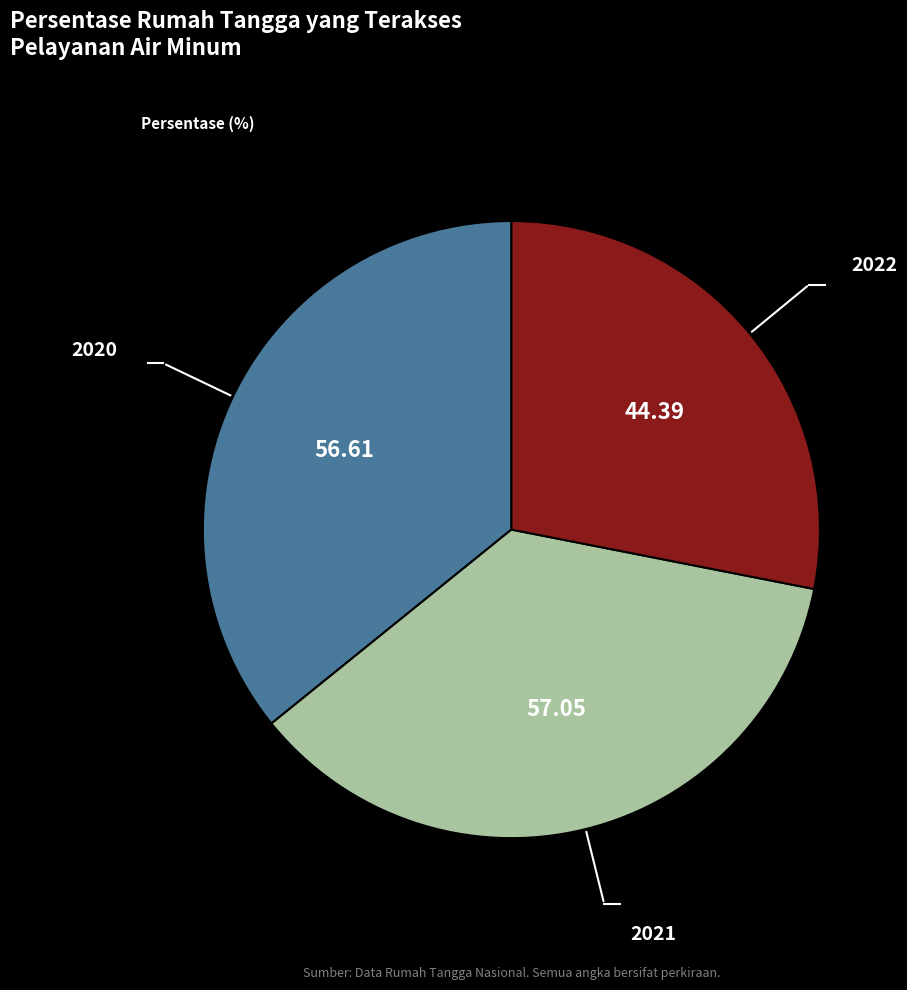

Does any single category account for the majority?

No